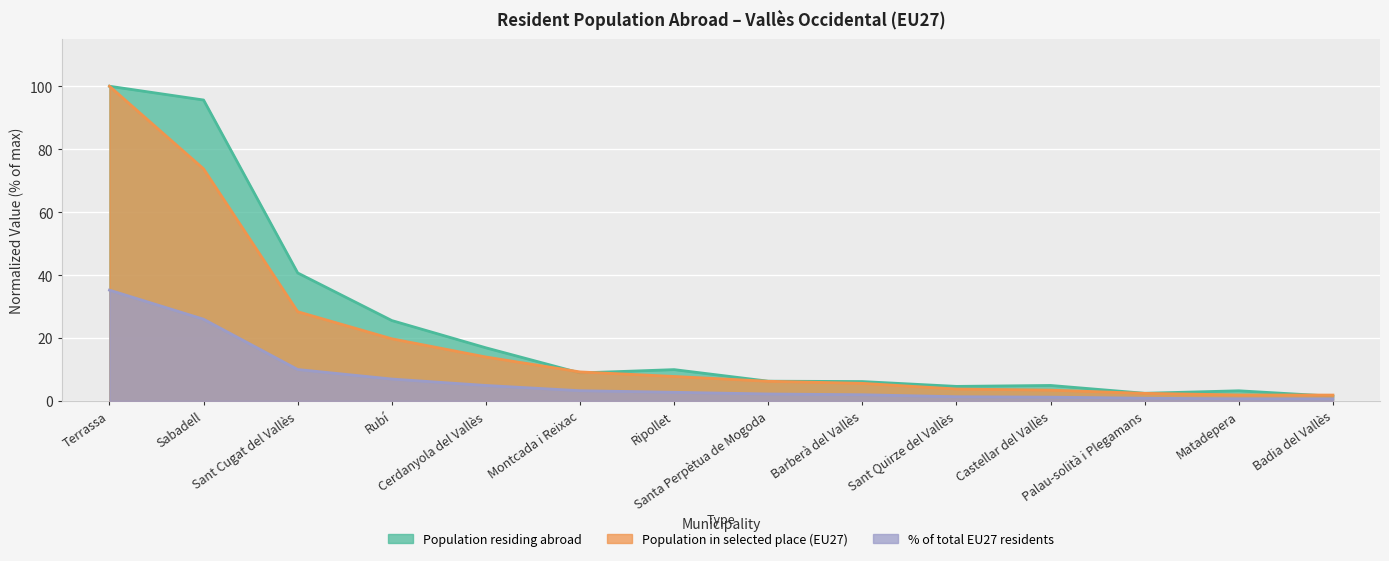

What are all the series names shown in the legend?

Population residing abroad, Population in selected place (EU27), % of total EU27 residents